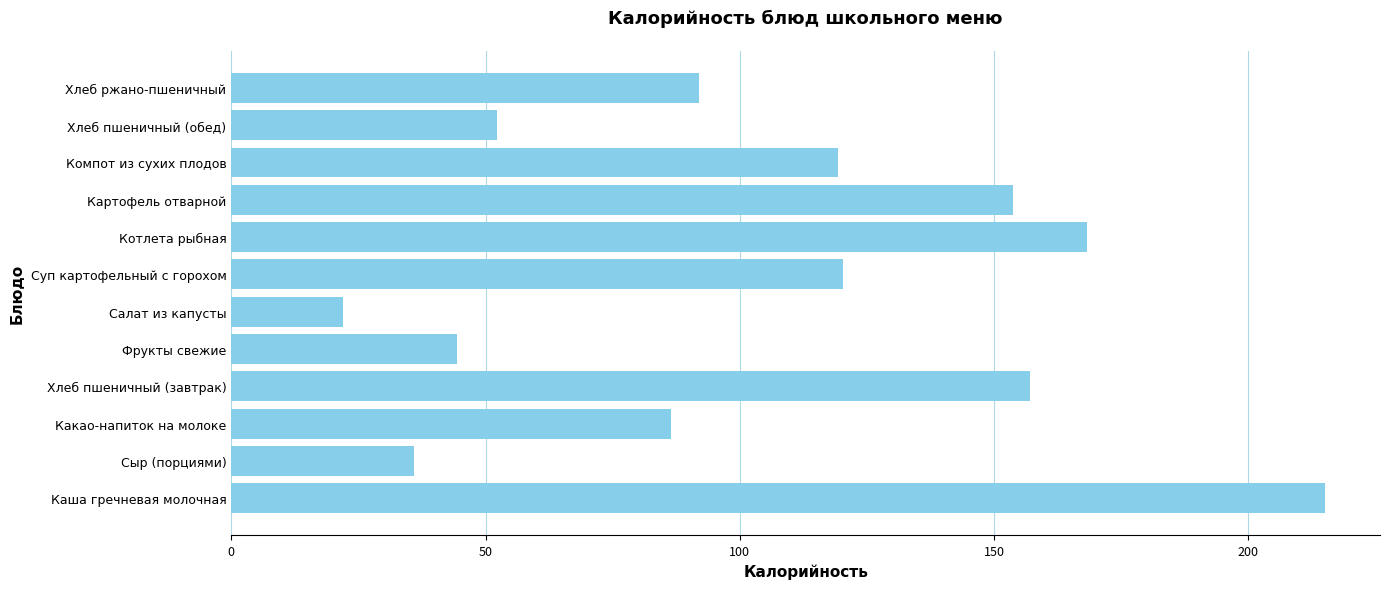

What is the ratio of the value at Каша гречневая молочная to the value at Компот из сухих плодов?

1.8